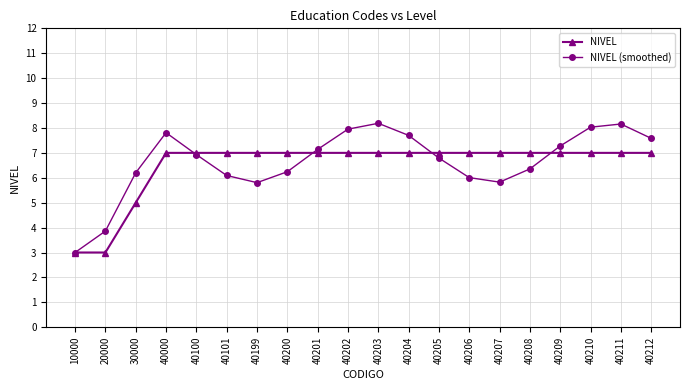

True or false: NIVEL (smoothed) and NIVEL cross at least once.

True